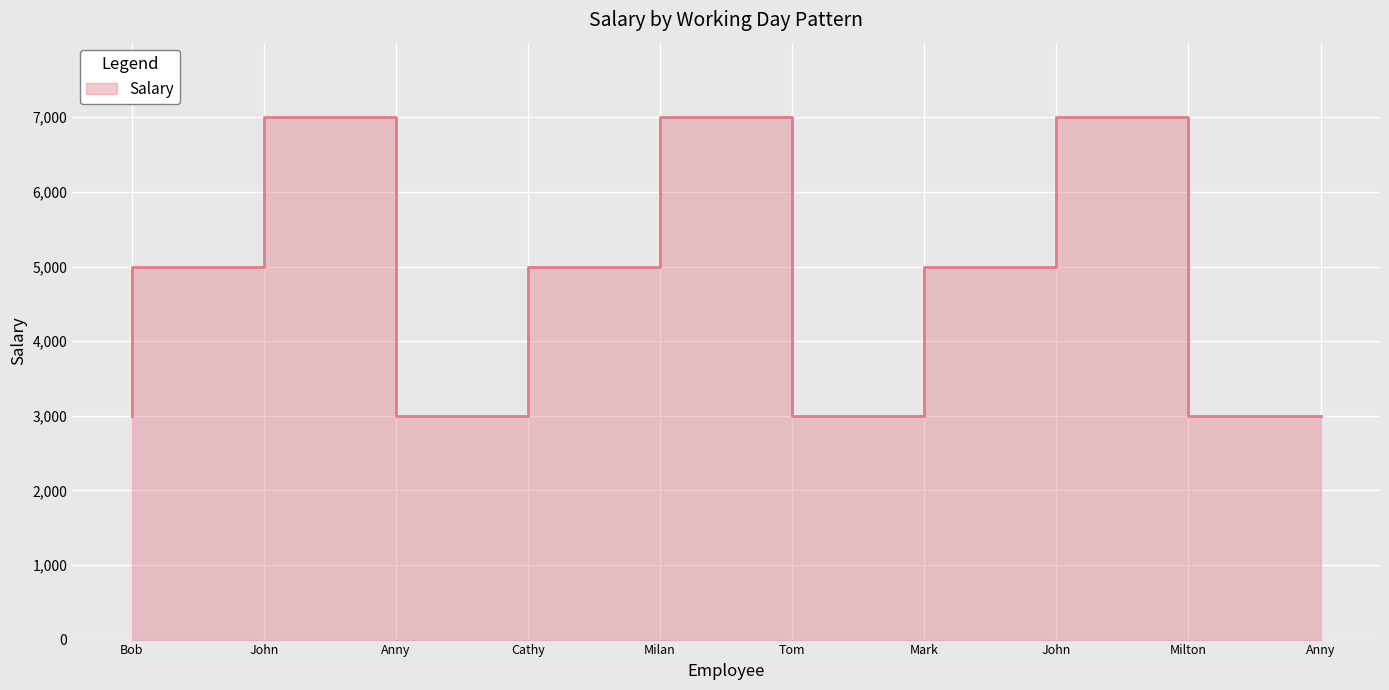

Where is the data nearest to the value 5000?

John